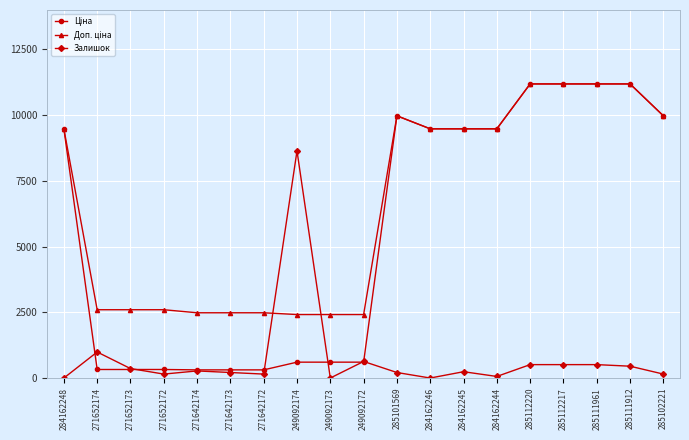

What is the difference between the highest and lowest values at 271652174?

2273.5